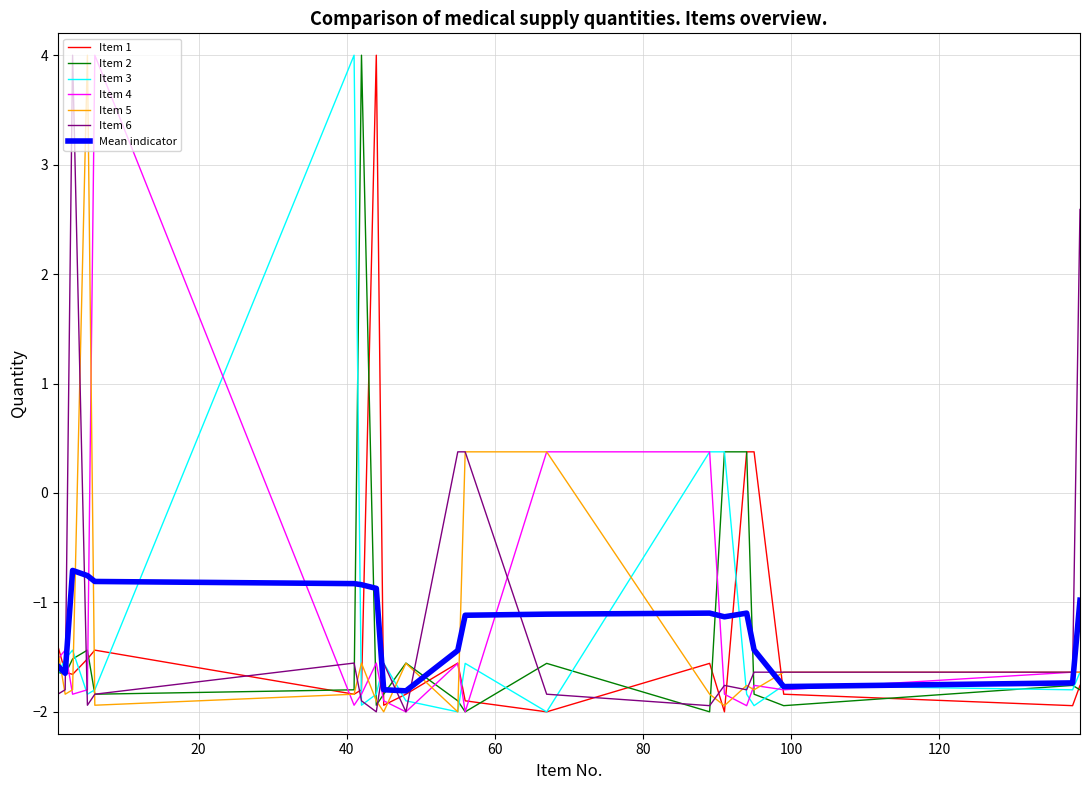

What is the maximum value for Item 3?

4.0